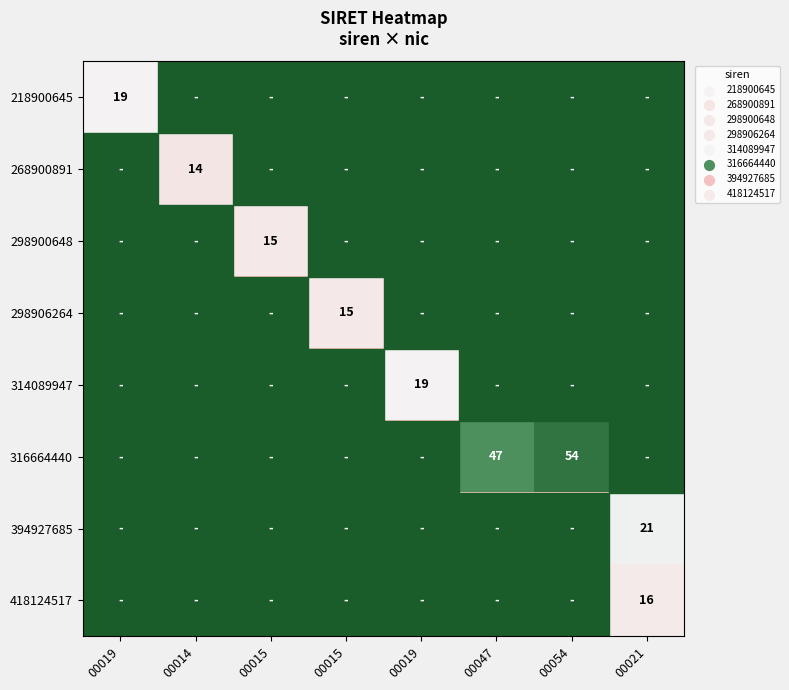

What is the total value across all series at 00019?

19